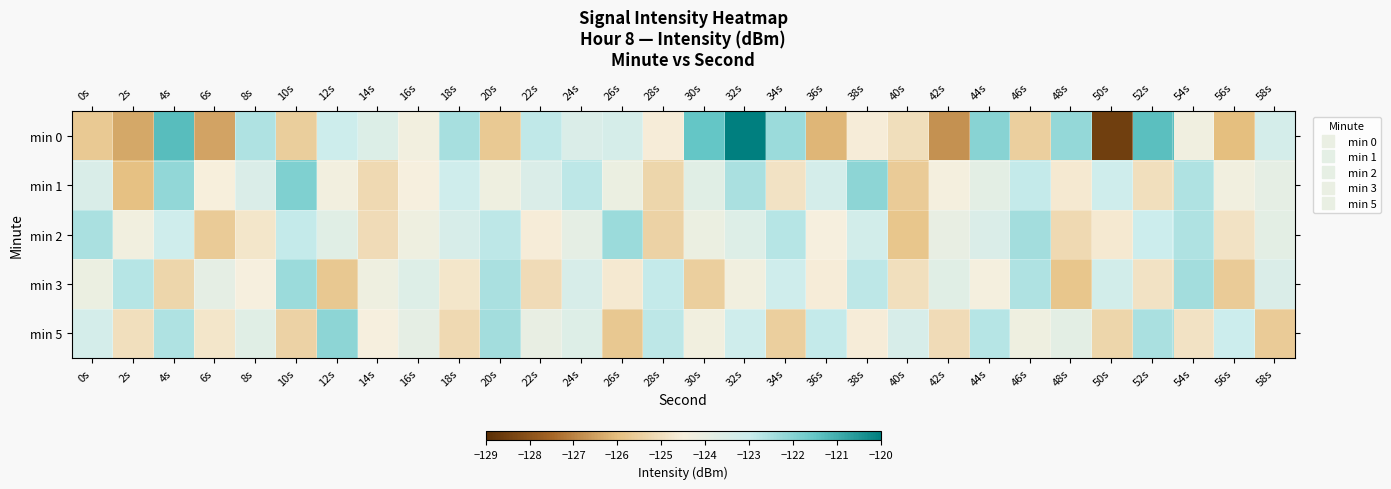

Reading left to right, what are all the values shown in this chart?

min 0: 0s=-125.7	2s=-126.4	4s=-121.3	6s=-126.4	8s=-122.6	10s=-125.5	12s=-123.1	14s=-123.6	16s=-124.4	18s=-122.5	20s=-125.7	22s=-122.8	24s=-123.5	26s=-123.3	28s=-124.6	30s=-121.5	32s=-120.0	34s=-122.3	36s=-126.1	38s=-124.6	40s=-125.0	42s=-126.8	44s=-122.0	46s=-125.5	48s=-122.2	50s=-128.5	52s=-121.4	54s=-124.3	56s=-126.0	58s=-123.3
min 1: 0s=-123.5	2s=-125.9	4s=-122.2	6s=-124.5	8s=-123.5	10s=-121.9	12s=-124.3	14s=-125.2	16s=-124.5	18s=-123.1	20s=-124.2	22s=-123.5	24s=-122.8	26s=-124.1	28s=-125.3	30s=-123.7	32s=-122.5	34s=-124.9	36s=-123.3	38s=-122.1	40s=-125.6	42s=-124.4	44s=-123.8	46s=-122.9	48s=-124.7	50s=-123.1	52s=-125.0	54s=-122.6	56s=-124.3	58s=-123.9
min 2: 0s=-122.5	2s=-124.3	4s=-123.1	6s=-125.6	8s=-124.8	10s=-122.9	12s=-123.7	14s=-125.1	16s=-124.2	18s=-123.4	20s=-122.8	22s=-124.6	24s=-123.9	26s=-122.3	28s=-125.4	30s=-124.1	32s=-123.6	34s=-122.7	36s=-124.5	38s=-123.2	40s=-125.8	42s=-124.0	44s=-123.5	46s=-122.4	48s=-125.2	50s=-124.7	52s=-123.0	54s=-122.6	56s=-124.9	58s=-123.8
min 3: 0s=-124.1	2s=-122.7	4s=-125.3	6s=-123.9	8s=-124.5	10s=-122.3	12s=-125.7	14s=-124.2	16s=-123.6	18s=-124.8	20s=-122.5	22s=-125.1	24s=-123.4	26s=-124.7	28s=-122.9	30s=-125.5	32s=-124.3	34s=-123.1	36s=-124.6	38s=-122.8	40s=-125.0	42s=-123.7	44s=-124.4	46s=-122.6	48s=-125.8	50s=-123.2	52s=-124.9	54s=-122.4	56s=-125.6	58s=-123.5
min 5: 0s=-123.3	2s=-125.0	4s=-122.6	6s=-124.8	8s=-123.7	10s=-125.4	12s=-122.1	14s=-124.5	16s=-123.9	18s=-125.2	20s=-122.4	22s=-124.0	24s=-123.6	26s=-125.7	28s=-122.8	30s=-124.3	32s=-123.1	34s=-125.5	36s=-122.9	38s=-124.6	40s=-123.4	42s=-125.1	44s=-122.7	46s=-124.2	48s=-123.8	50s=-125.3	52s=-122.5	54s=-124.9	56s=-123.0	58s=-125.6